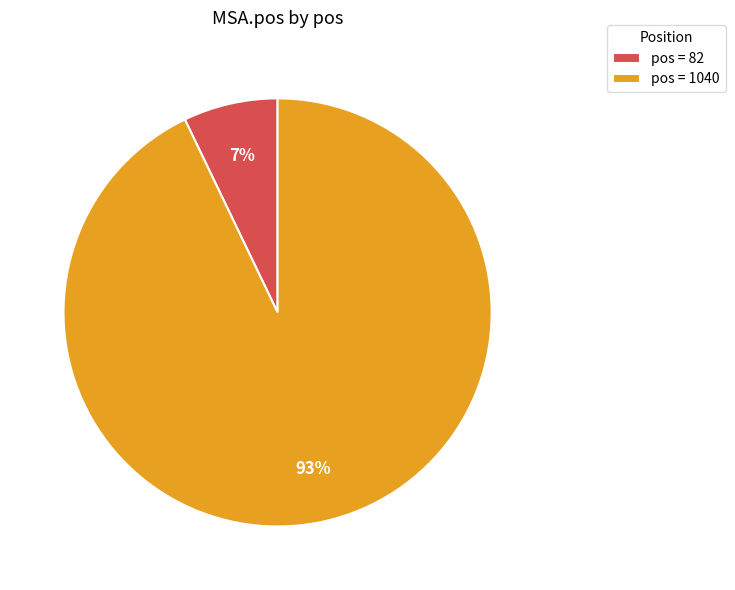

How many slices are in this pie chart?

2